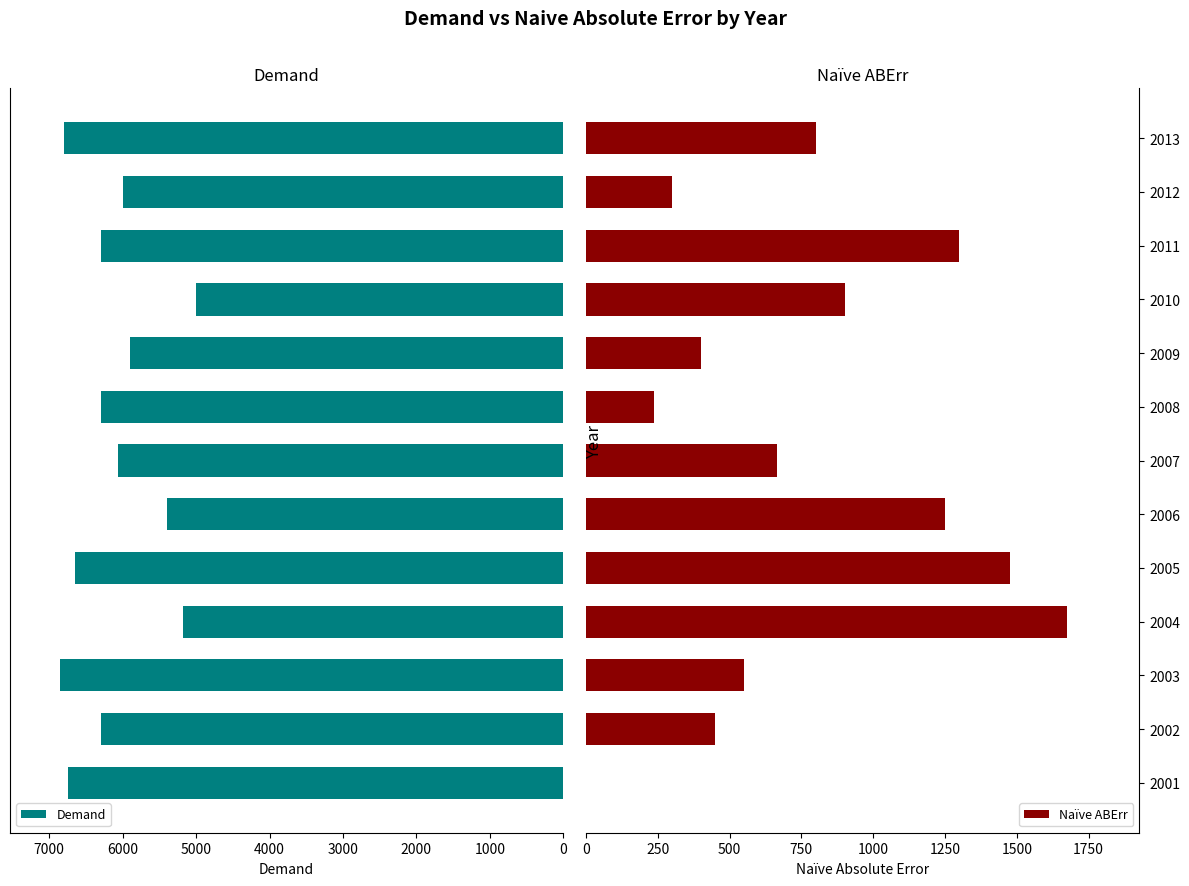

How many values in the Demand series are below 6300?

6